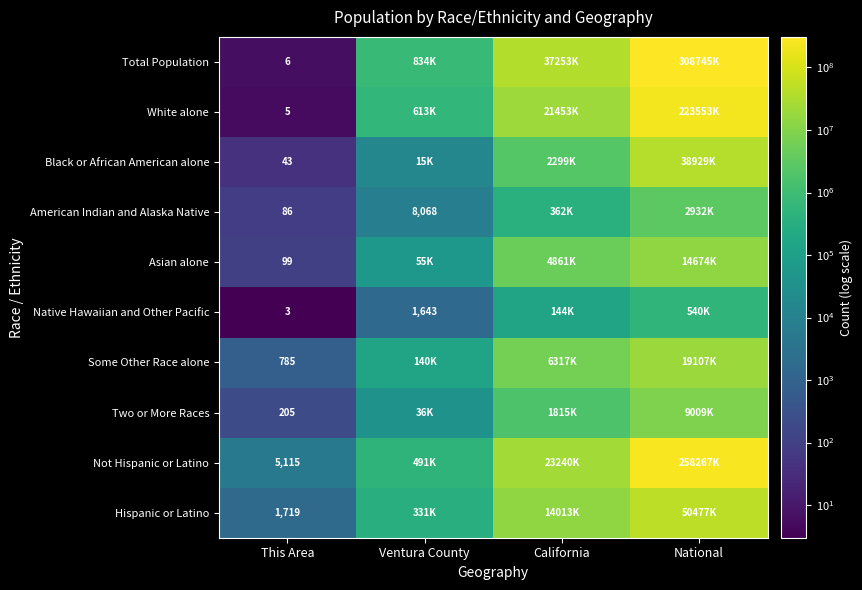

The value of Hispanic or Latino at This Area is 675. True or false?

False